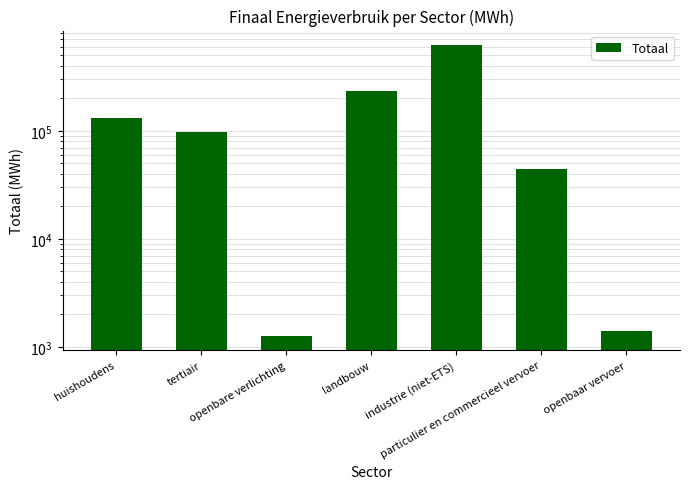

What is the label of the 2nd bar from the left?

tertiair